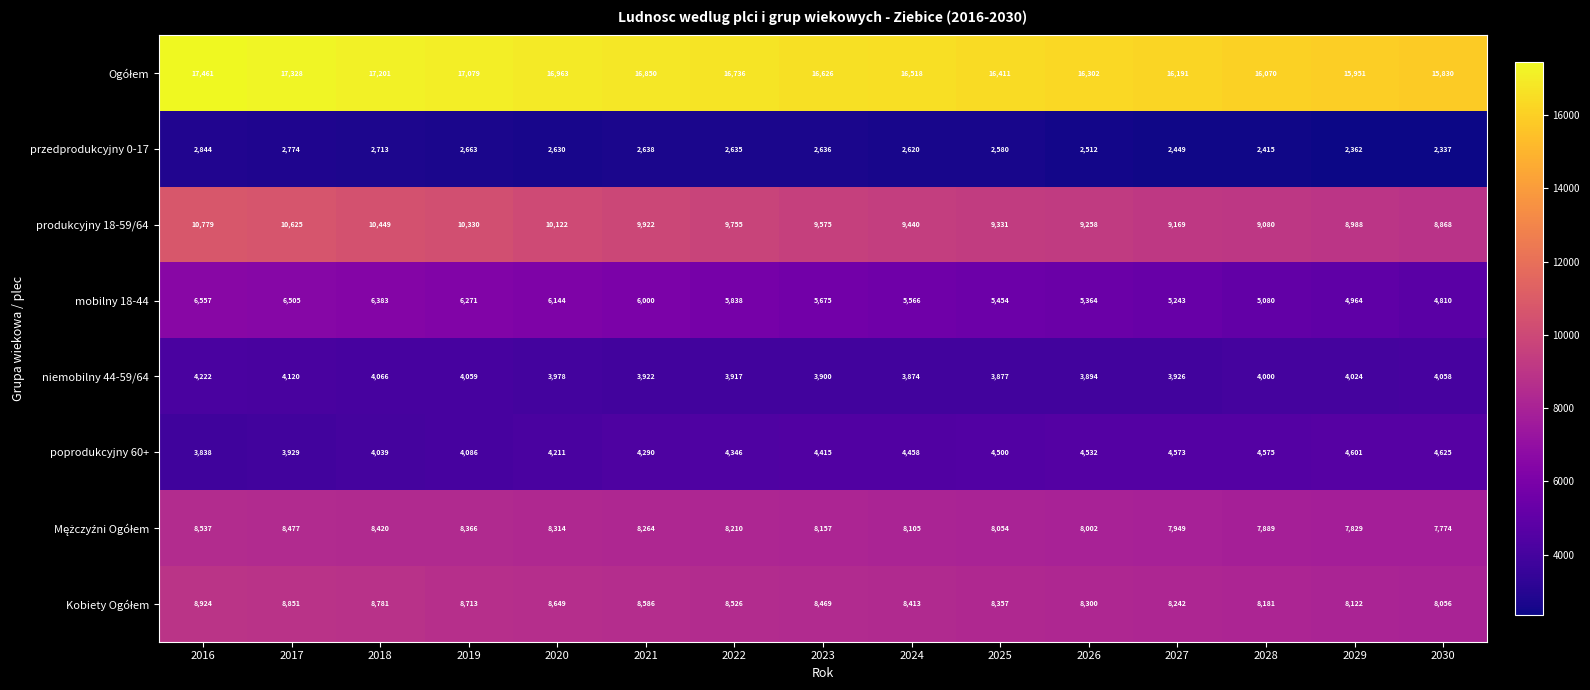

At which category is the sum across all series the highest?

2016